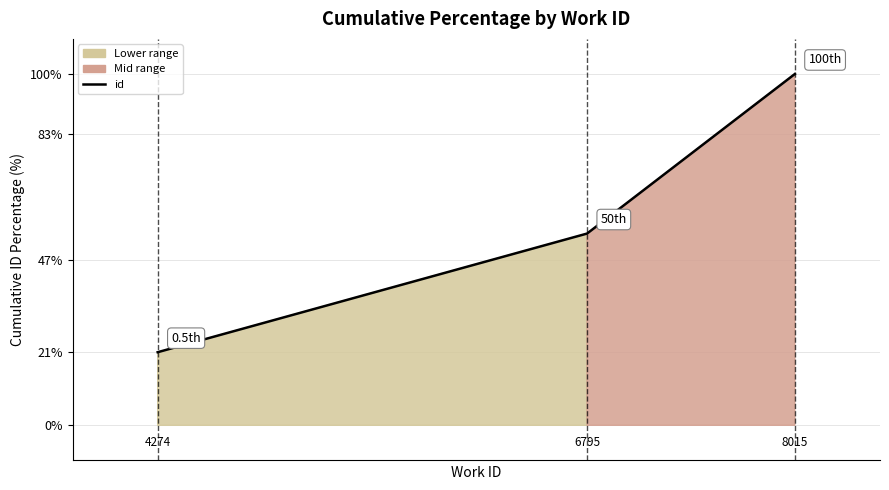

What is the maximum value shown in the chart?

100.0